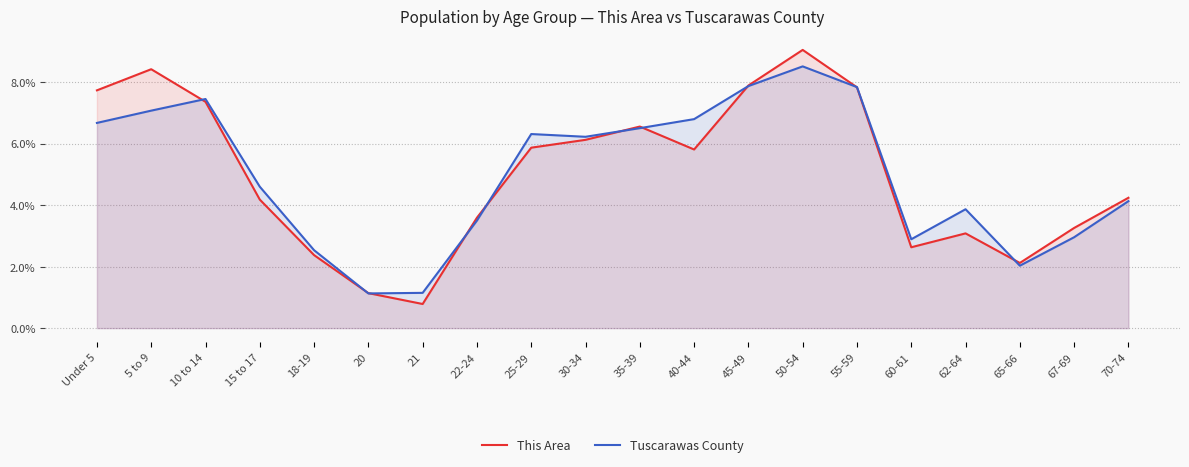

How many values in the This Area series are below 5?

10